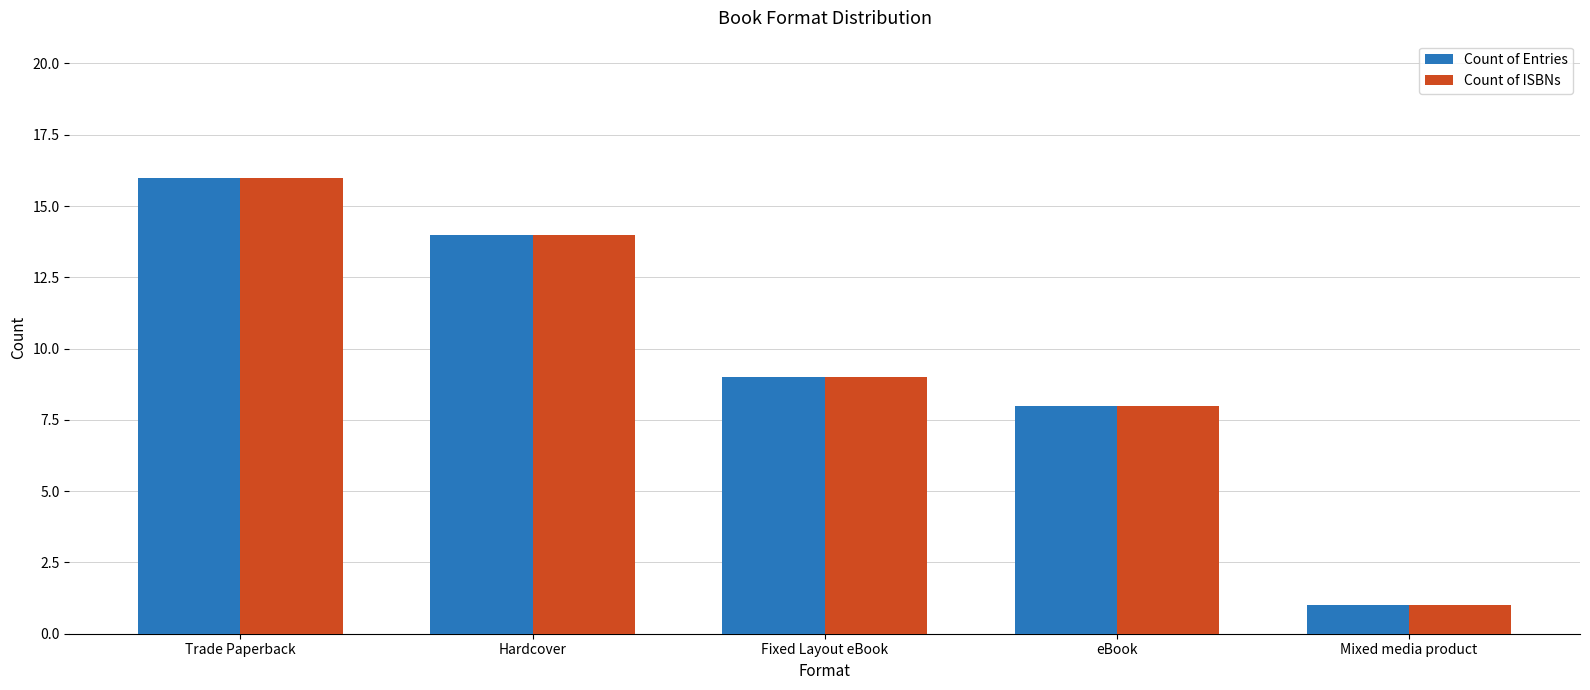

What is the difference between the maximum and second lowest values in the Count of ISBNs series?

8